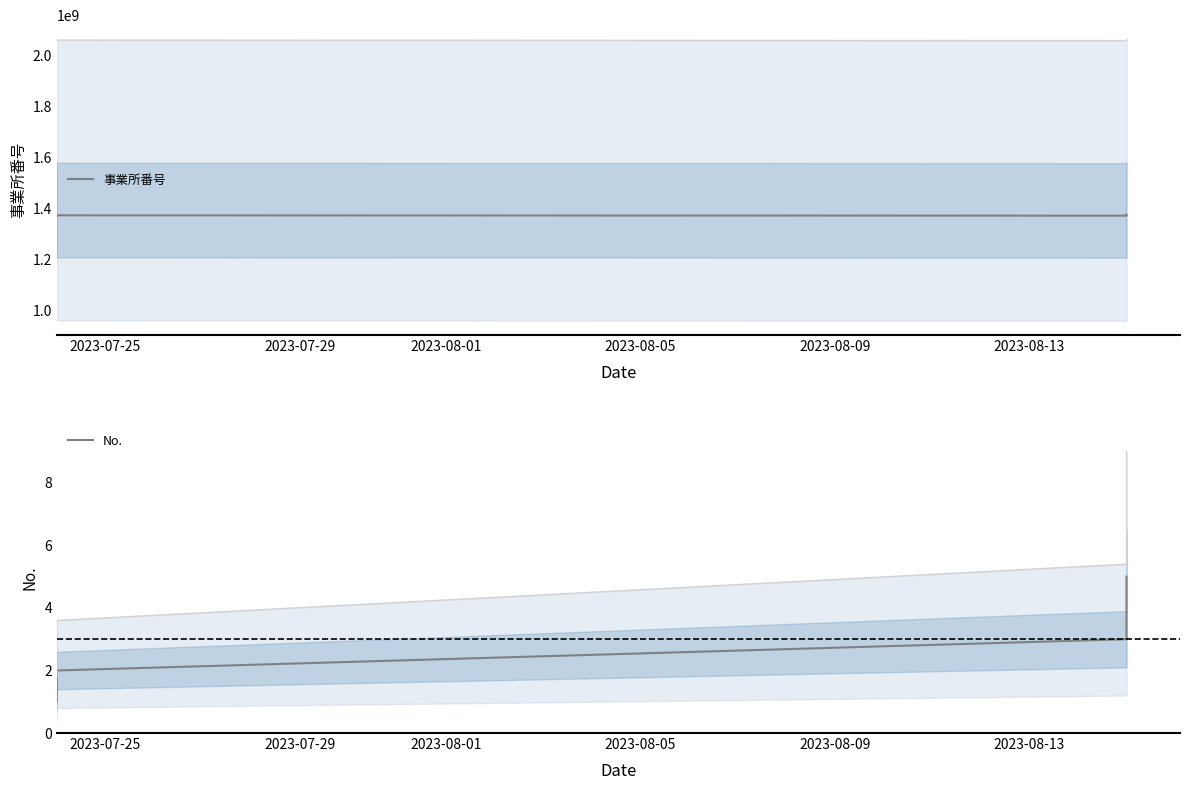

What is the sum of all No. values?

15